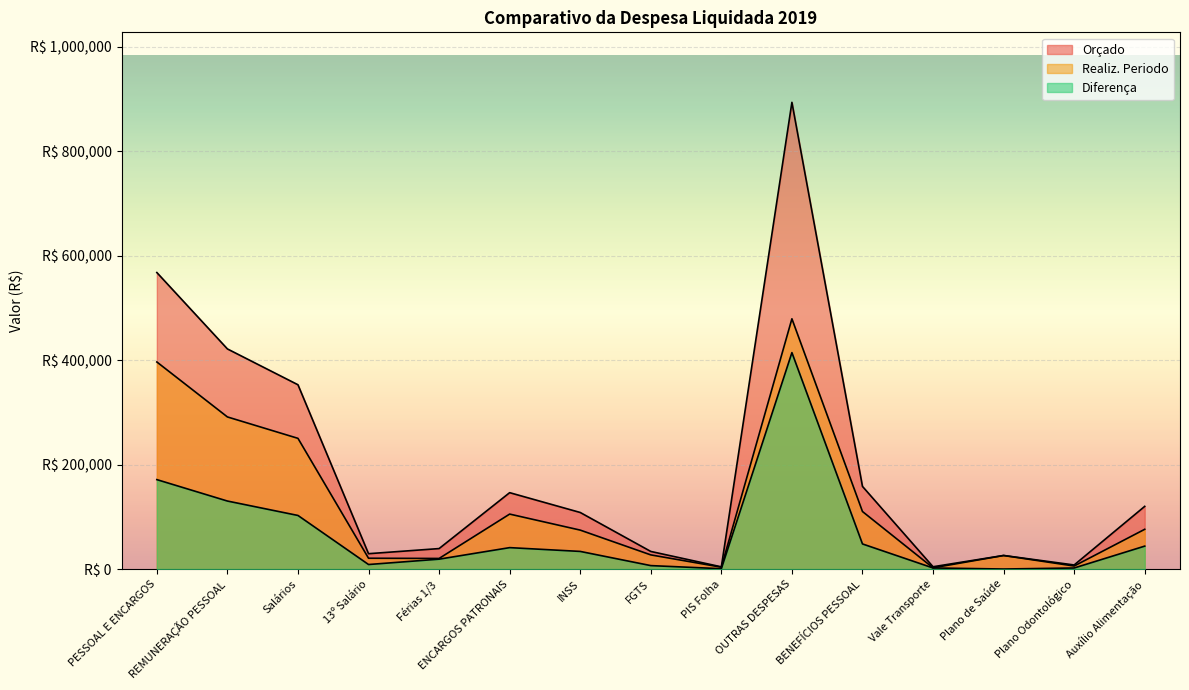

Which category has the highest value in the Orçado series?

OUTRAS DESPESAS